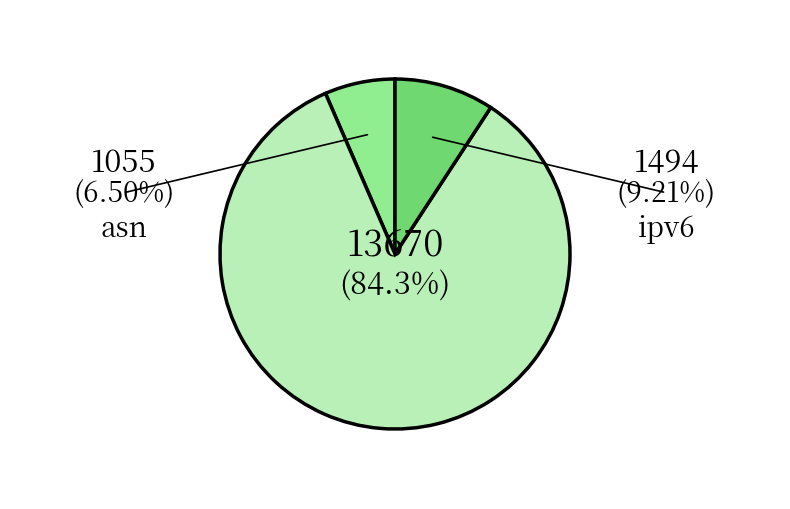

Is there a majority slice in this chart?

Yes